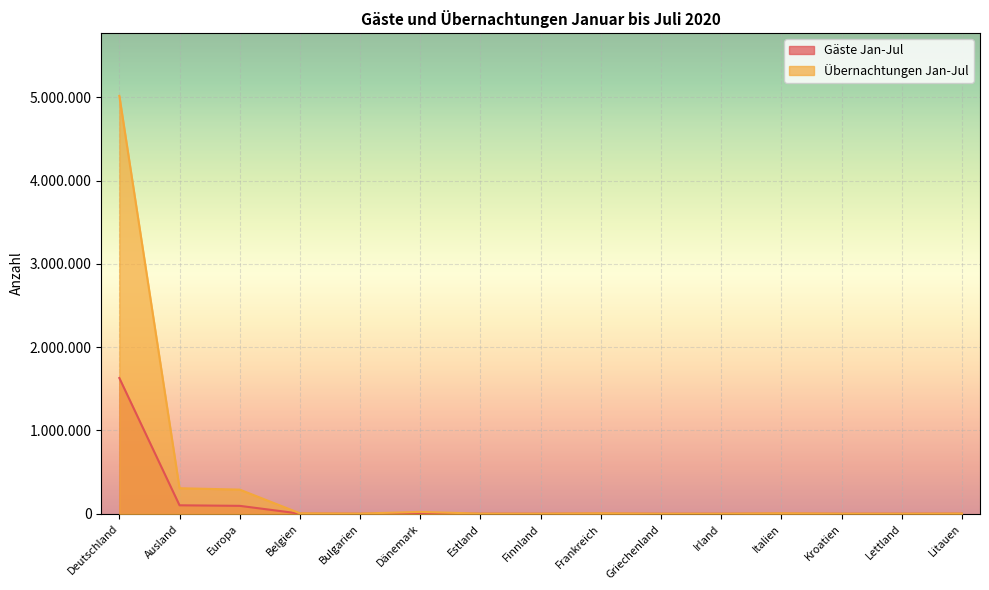

List the labels in order of Übernachtungen Jan-Jul value, smallest first.

Griechenland, Irland, Lettland, Finnland, Kroatien, Estland, Bulgarien, Litauen, Belgien, Frankreich, Italien, Dänemark, Europa, Ausland, Deutschland